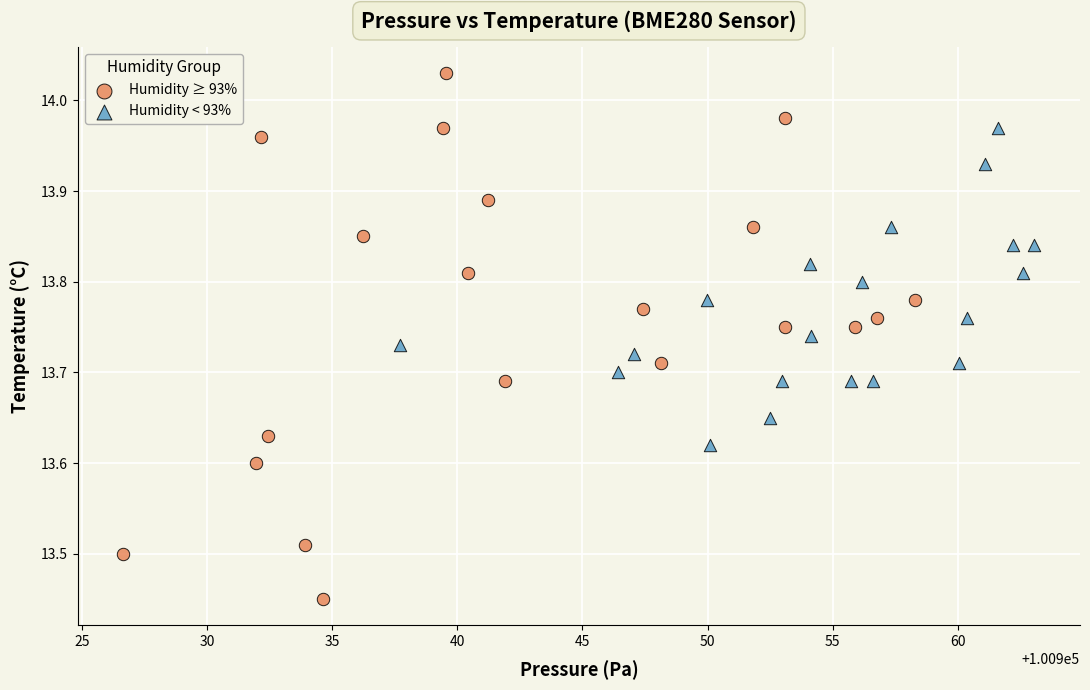

Which series contains the lowest Y value?

Humidity ≥ 93%